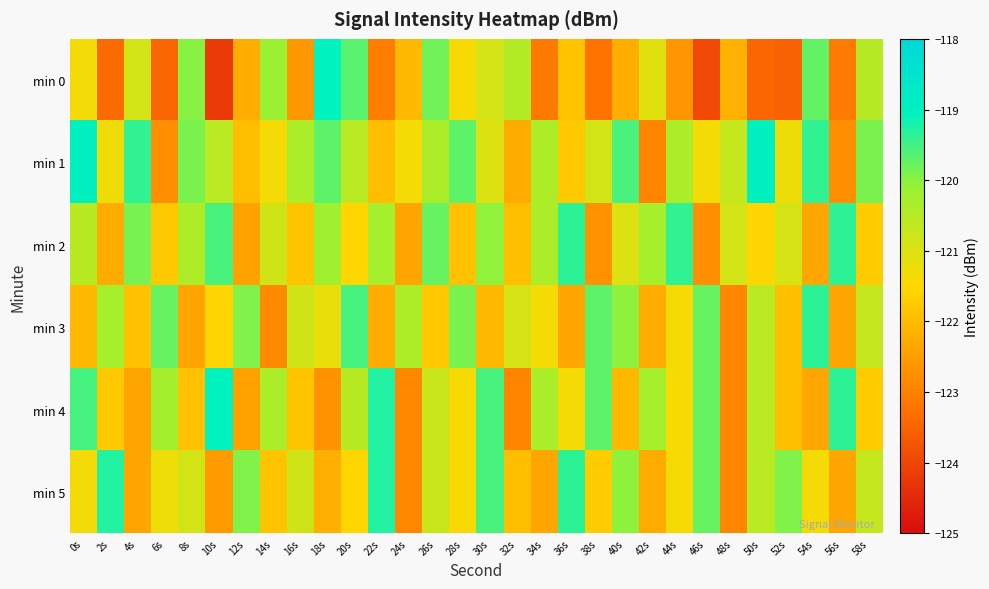

Reading left to right, list all the values displayed in this chart.

min 0: 0s=-121.3	2s=-123.4	4s=-120.9	6s=-123.4	8s=-120.0	10s=-124.2	12s=-122.2	14s=-120.1	16s=-122.6	18s=-119.0	20s=-119.7	22s=-123.1	24s=-122.0	26s=-119.8	28s=-121.4	30s=-120.9	32s=-120.5	34s=-123.1	36s=-121.9	38s=-123.2	40s=-122.2	42s=-121.1	44s=-122.7	46s=-124.0	48s=-122.1	50s=-123.5	52s=-123.5	54s=-119.7	56s=-123.1	58s=-120.5
min 1: 0s=-119.0	2s=-121.3	4s=-119.4	6s=-122.8	8s=-119.9	10s=-120.5	12s=-121.9	14s=-121.4	16s=-120.4	18s=-119.7	20s=-120.5	22s=-121.9	24s=-121.4	26s=-120.4	28s=-119.7	30s=-121.0	32s=-122.3	34s=-120.4	36s=-121.8	38s=-120.9	40s=-119.5	42s=-122.9	44s=-120.4	46s=-121.4	48s=-120.7	50s=-119.0	52s=-121.3	54s=-119.4	56s=-122.8	58s=-119.9
min 2: 0s=-120.5	2s=-122.3	4s=-119.9	6s=-121.8	8s=-120.4	10s=-119.5	12s=-122.4	14s=-120.9	16s=-121.9	18s=-120.2	20s=-121.5	22s=-120.3	24s=-122.4	26s=-119.8	28s=-121.9	30s=-120.0	32s=-121.9	34s=-120.4	36s=-119.4	38s=-122.7	40s=-121.0	42s=-120.3	44s=-119.4	46s=-122.8	48s=-120.9	50s=-121.5	52s=-120.9	54s=-122.4	56s=-119.4	58s=-121.7
min 3: 0s=-122.0	2s=-120.3	4s=-121.9	6s=-119.8	8s=-122.4	10s=-121.5	12s=-119.9	14s=-122.9	16s=-120.9	18s=-121.2	20s=-119.5	22s=-122.3	24s=-120.4	26s=-121.8	28s=-119.9	30s=-122.0	32s=-120.9	34s=-121.4	36s=-122.4	38s=-119.7	40s=-120.0	42s=-122.3	44s=-121.4	46s=-119.8	48s=-122.9	50s=-120.5	52s=-121.9	54s=-119.4	56s=-122.4	58s=-120.7
min 4: 0s=-119.5	2s=-121.8	4s=-122.4	6s=-120.3	8s=-121.9	10s=-119.0	12s=-122.4	14s=-120.4	16s=-121.9	18s=-122.7	20s=-120.5	22s=-119.3	24s=-122.9	26s=-120.8	28s=-121.4	30s=-119.5	32s=-122.9	34s=-120.4	36s=-121.4	38s=-119.7	40s=-122.0	42s=-120.3	44s=-121.4	46s=-119.8	48s=-122.9	50s=-120.5	52s=-121.9	54s=-122.4	56s=-119.4	58s=-121.7
min 5: 0s=-121.3	2s=-119.3	4s=-122.4	6s=-121.3	8s=-120.9	10s=-122.5	12s=-119.9	14s=-121.9	16s=-120.9	18s=-122.2	20s=-121.5	22s=-119.3	24s=-122.9	26s=-120.8	28s=-121.4	30s=-119.5	32s=-121.9	34s=-122.4	36s=-119.4	38s=-121.7	40s=-120.0	42s=-122.3	44s=-121.4	46s=-119.8	48s=-122.9	50s=-120.5	52s=-119.9	54s=-121.4	56s=-122.4	58s=-120.7